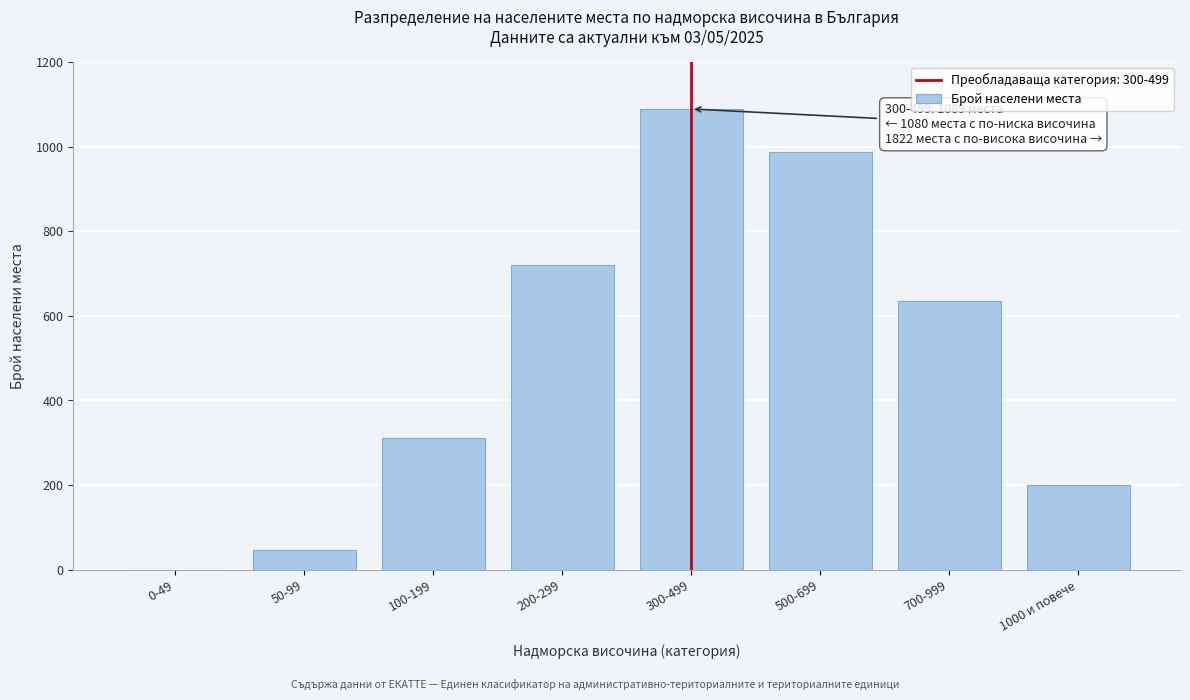

Reading left to right, transcribe all the data shown in this chart.

0-49=0	50-99=47	100-199=312	200-299=721	300-499=1089	500-699=987	700-999=634	1000 и повече=201